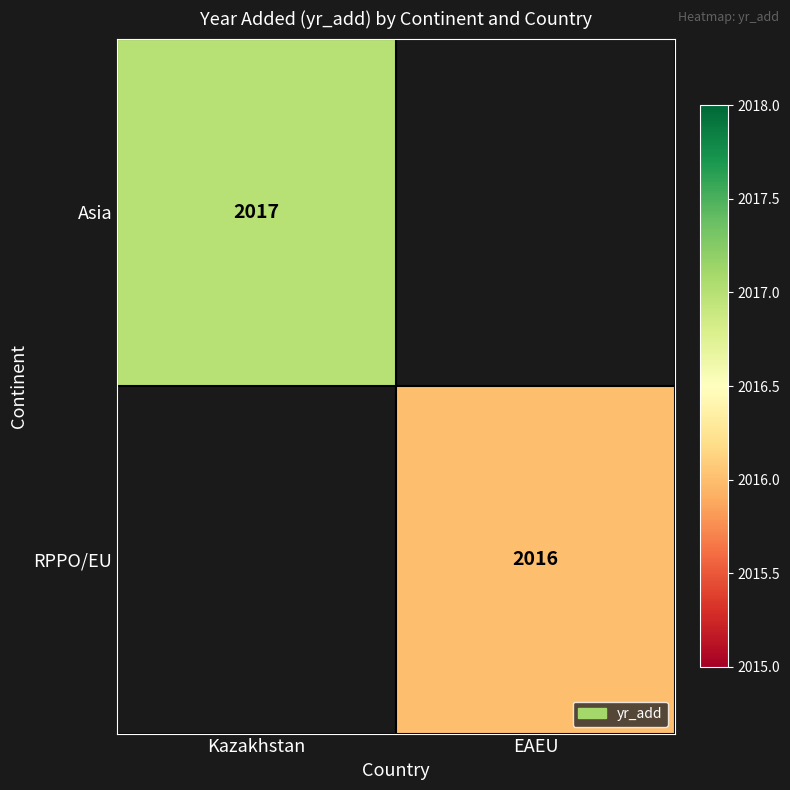

What is the approximate value of Asia at Kazakhstan?

2017.0